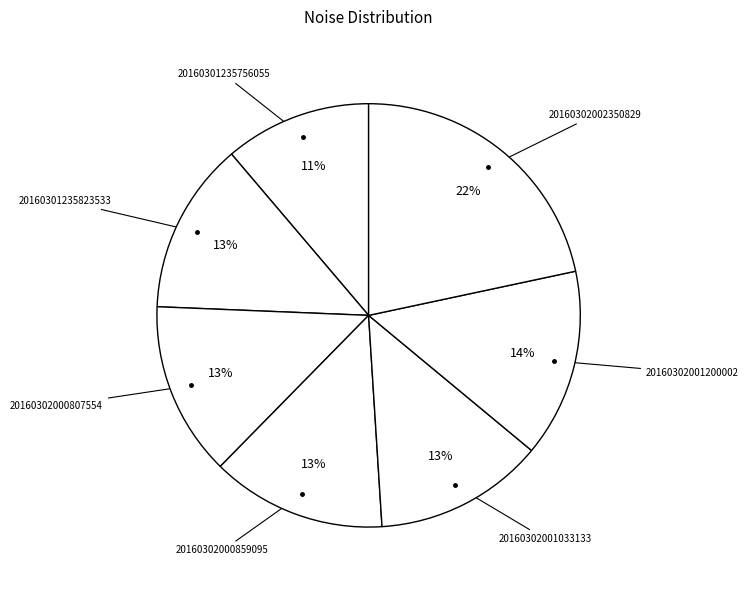

Rank the categories by value from lowest to highest.

20160301235756055, 20160302001033133, 20160301235823533, 20160302000807554, 20160302000859095, 20160302001200002, 20160302002350829